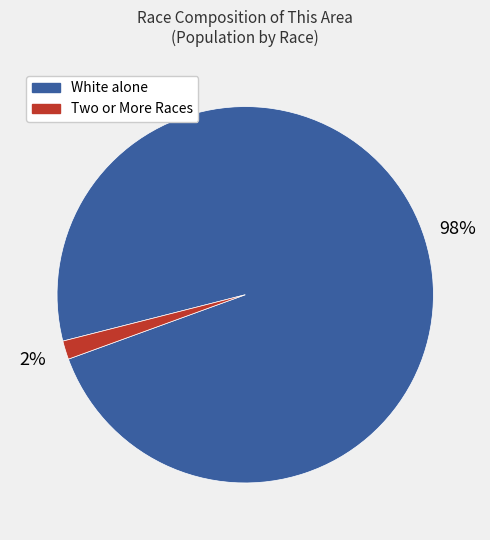

To the nearest percent, what is the average slice percentage?

50%